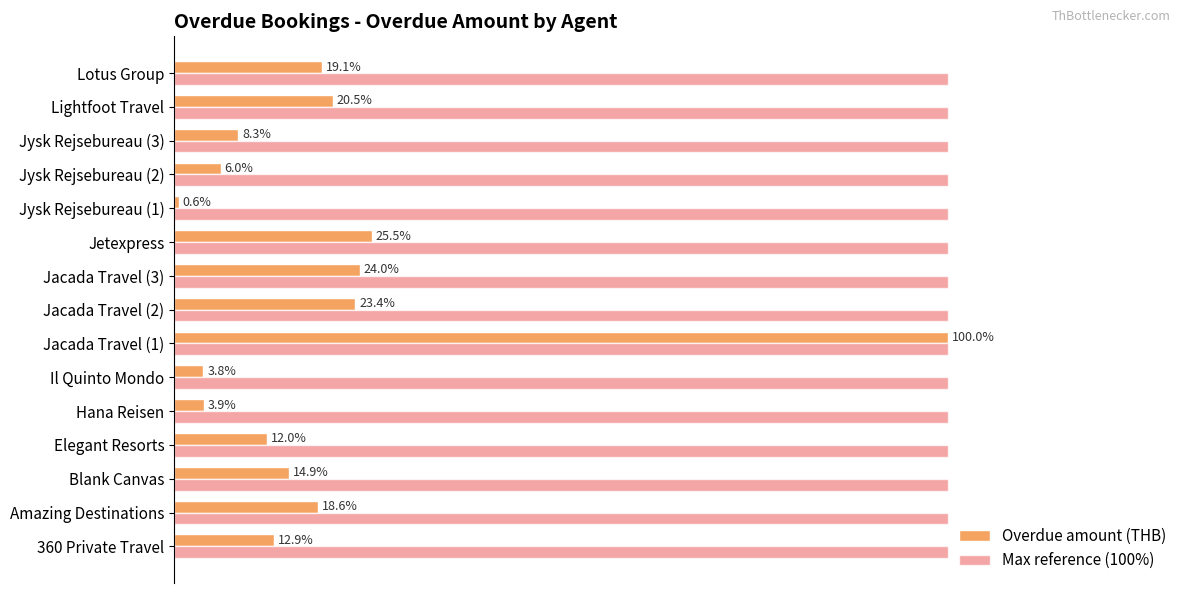

What are all the series names shown in the legend?

Overdue amount (THB), Max reference (100%)